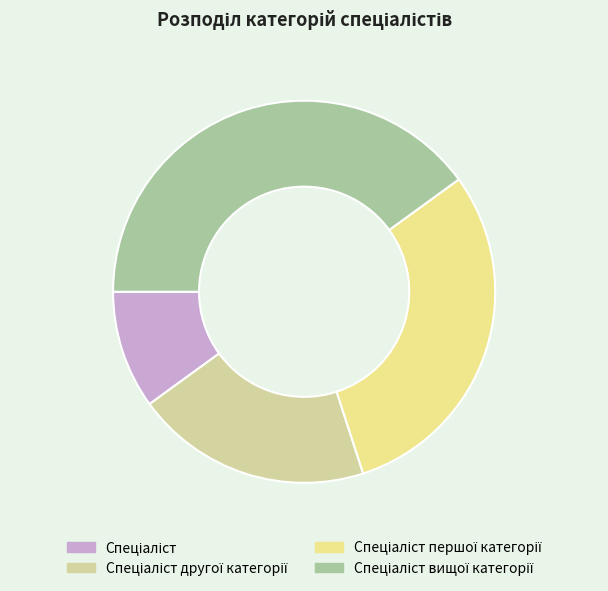

To the nearest percent, what is the average slice percentage?

25%